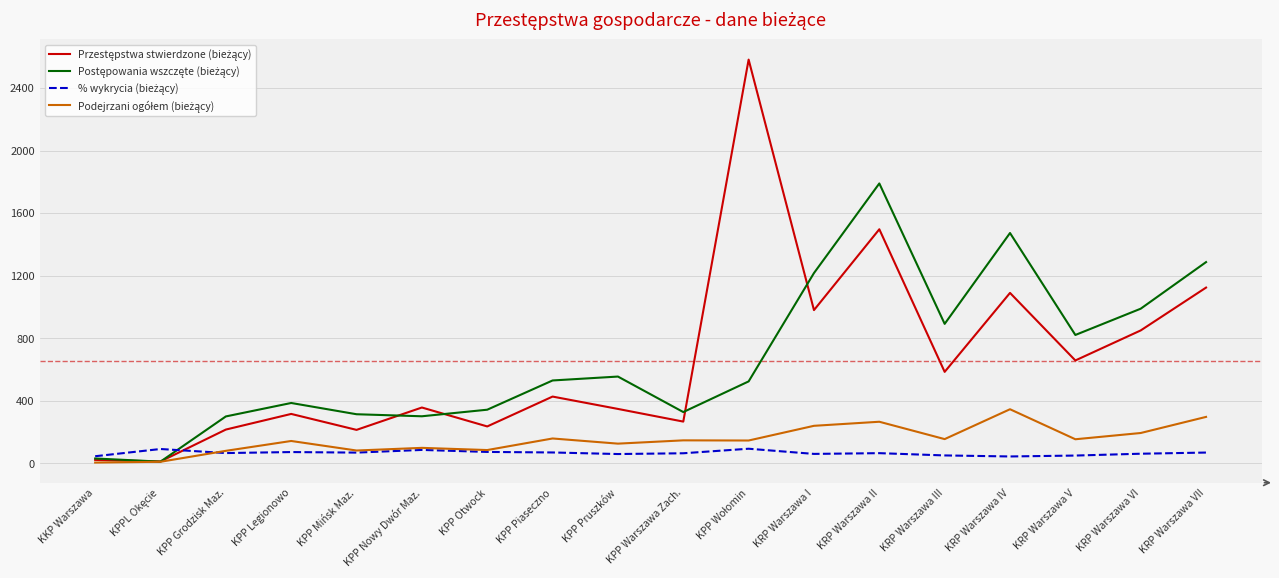

What is the total value across all series at KPP Piaseczno?

1185.5